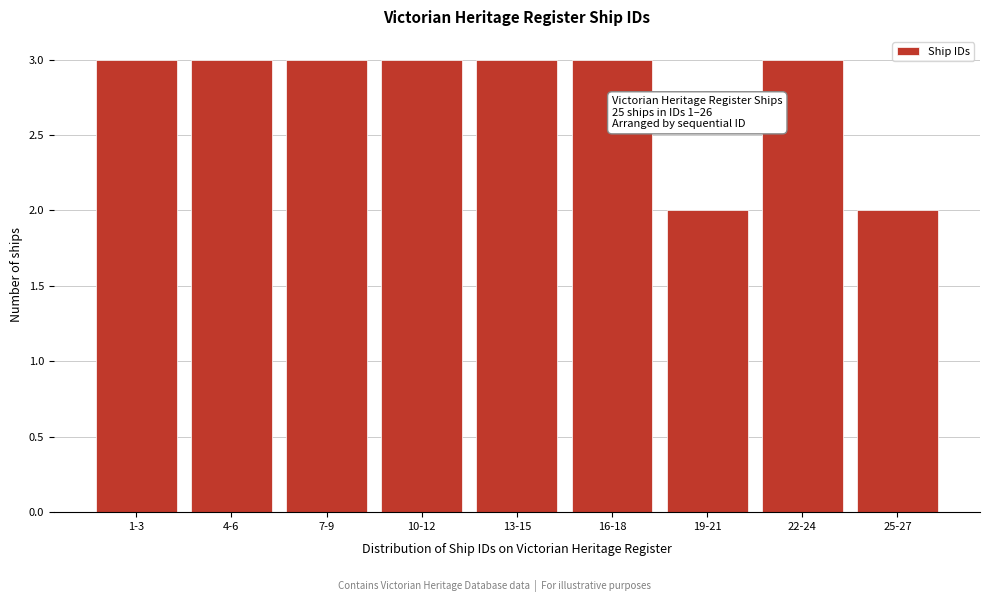

Reading right to left, list all the values displayed in this chart.

2	3	2	3	3	3	3	3	3